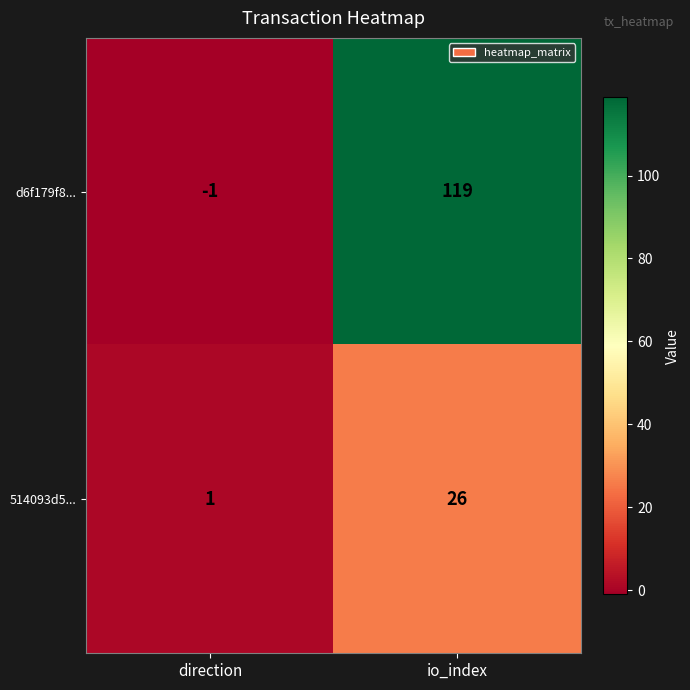

At io_index, list the series in order from largest to smallest.

d6f179f8..., 514093d5...